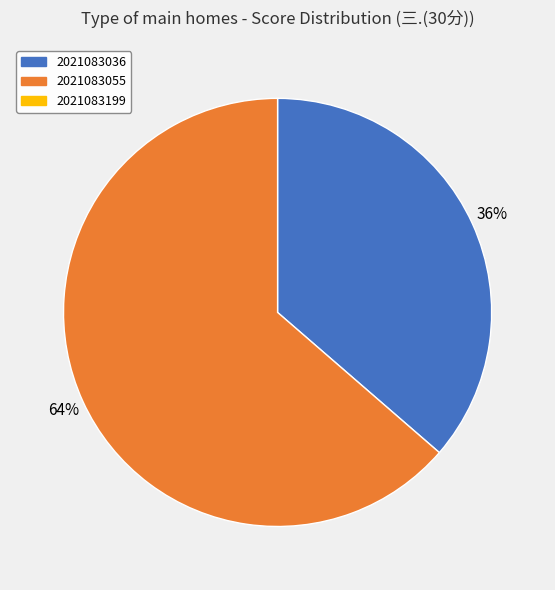

To the nearest percent, what is the average slice percentage?

50%